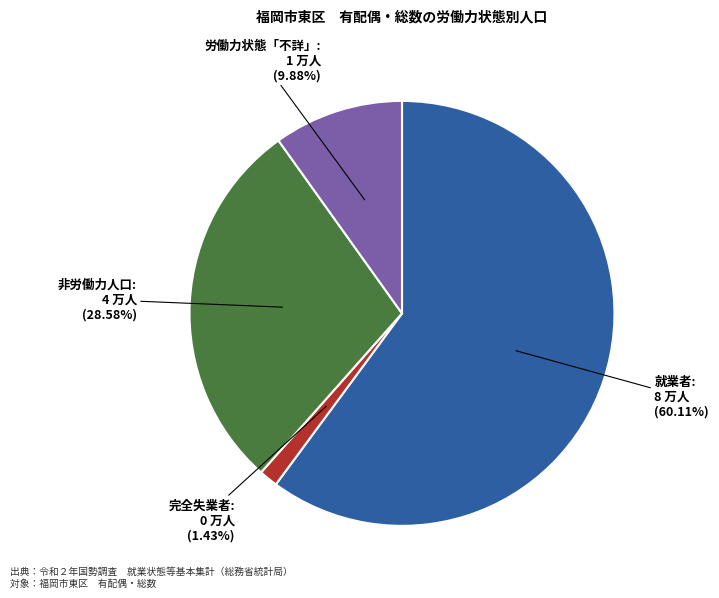

Is there a majority slice in this chart?

Yes